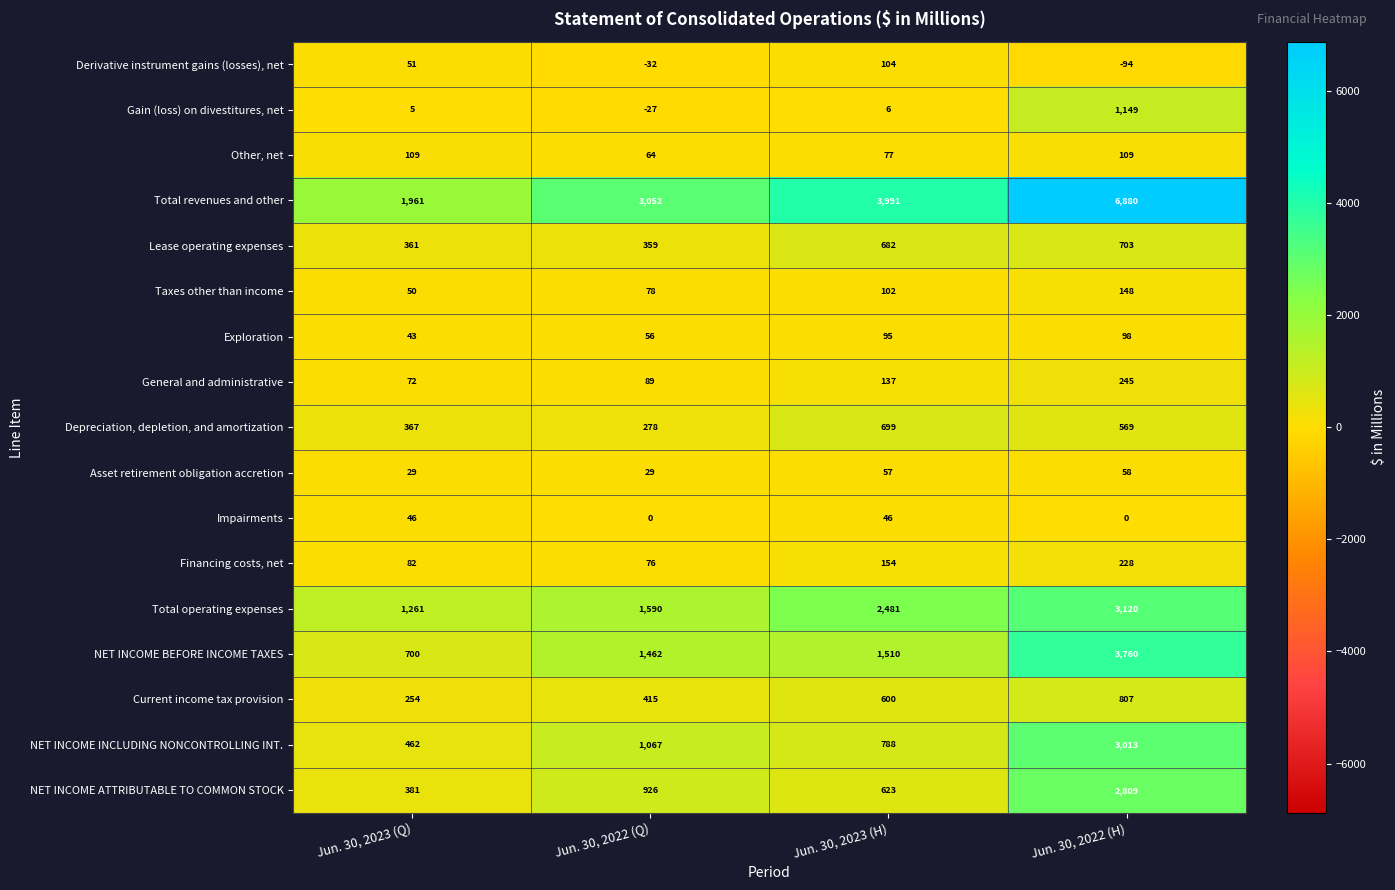

How many distinct data groups are displayed?

17